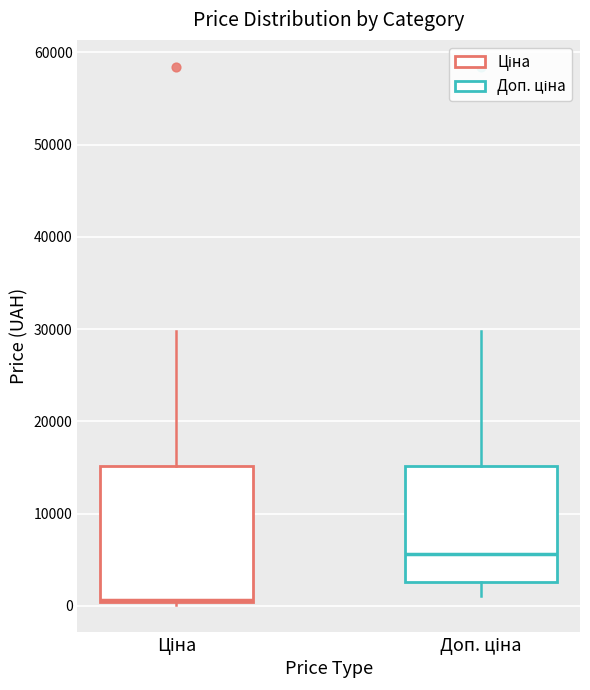

Which box is the tallest, from its lower edge to its upper edge?

Ціна